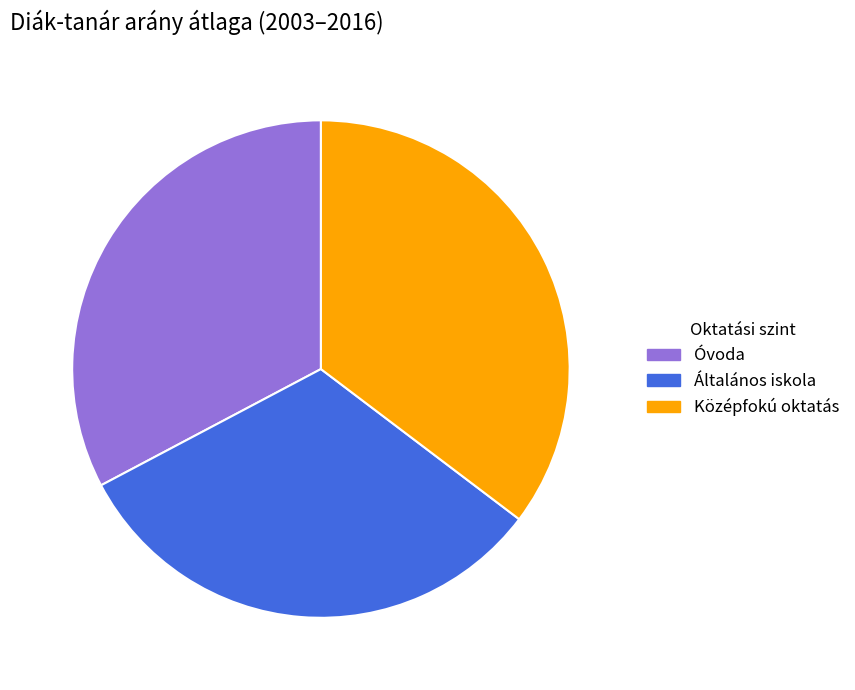

Does Általános iskola represent more than half of the total?

No